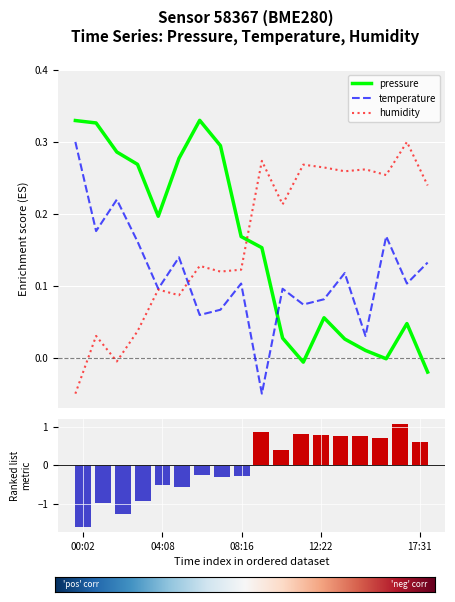

How many distinct data groups are displayed?

3